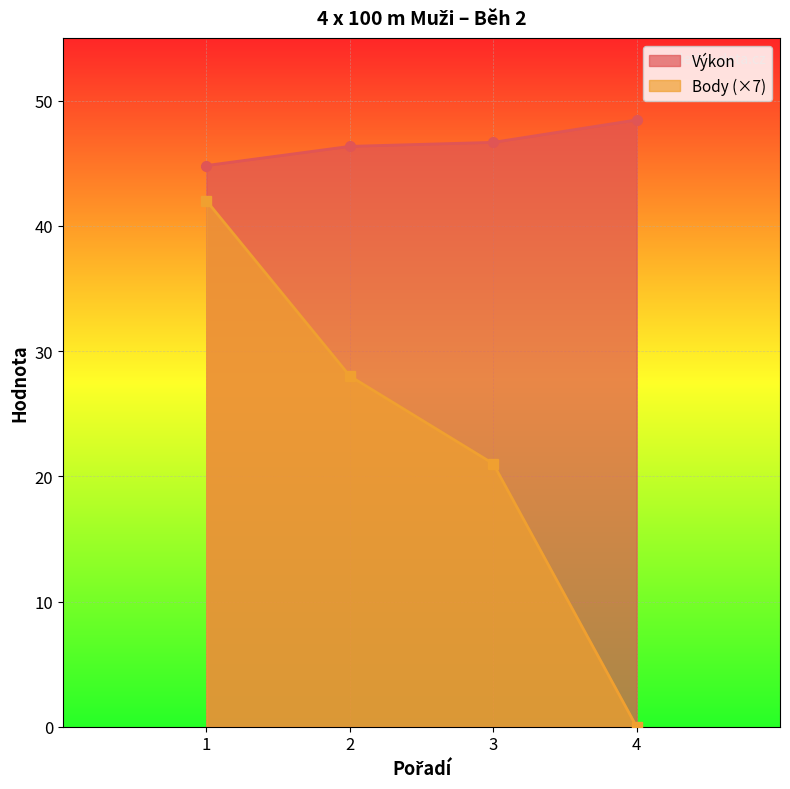

How many data points in Výkon are above 46?

3